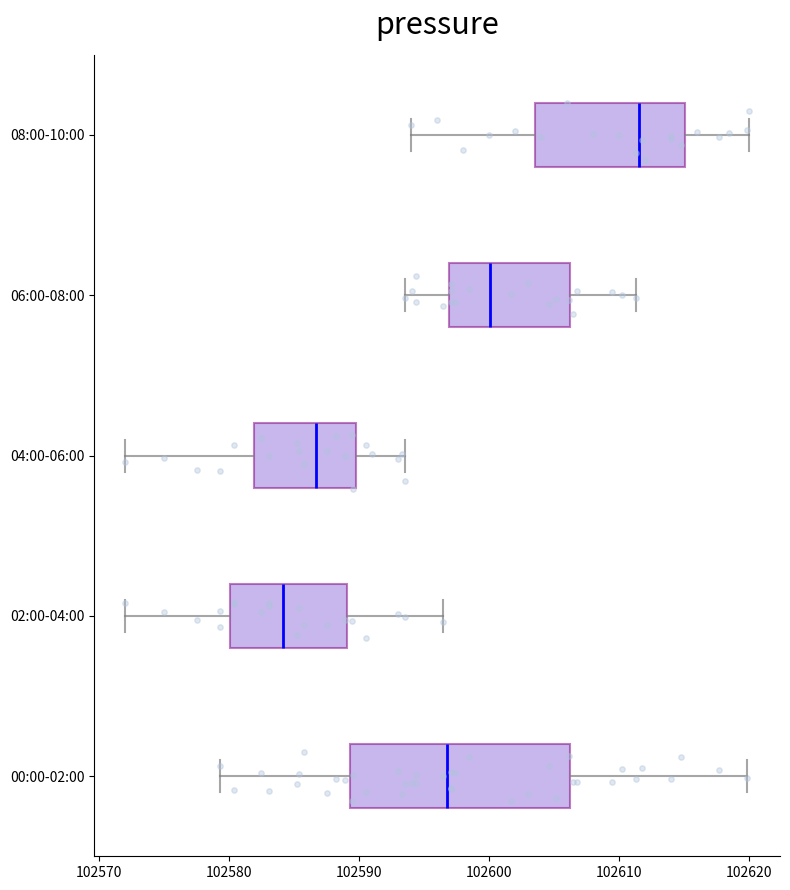

Where is the right edge of the box for 02:00-04:00 on the x-axis? The values are not printed on the chart, so give them approximately, as read against the axis.

102589